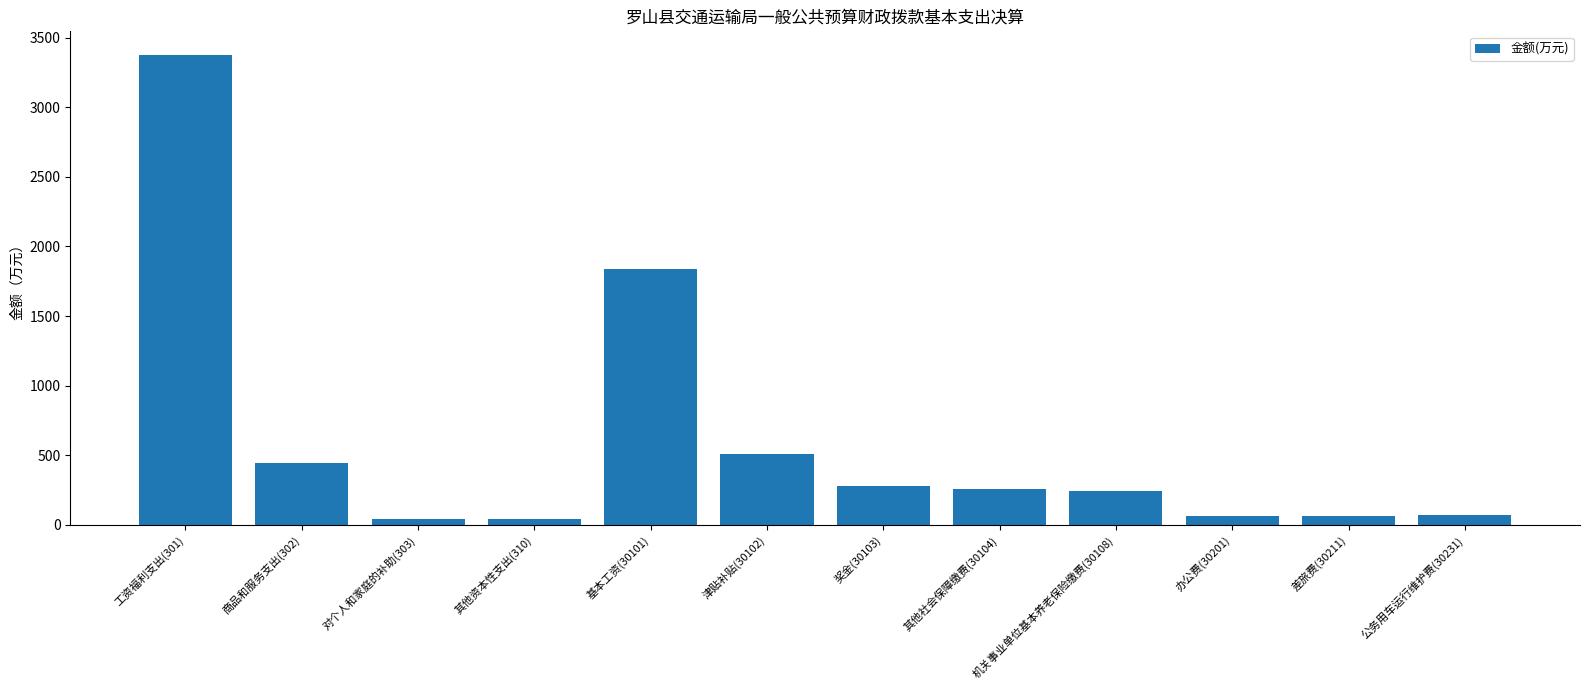

The chart shows a value of 244.1 at 机关事业单位基本养老保险缴费(30108). True or false?

True